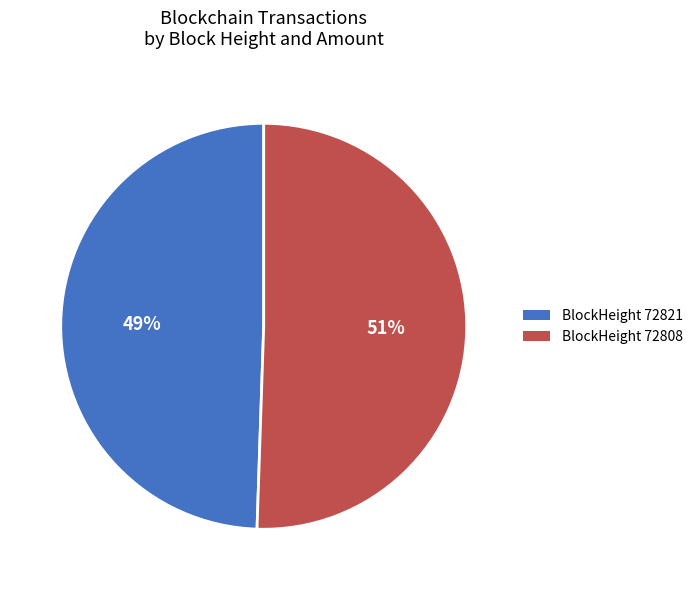

To the nearest percent, what is the average slice percentage?

50%